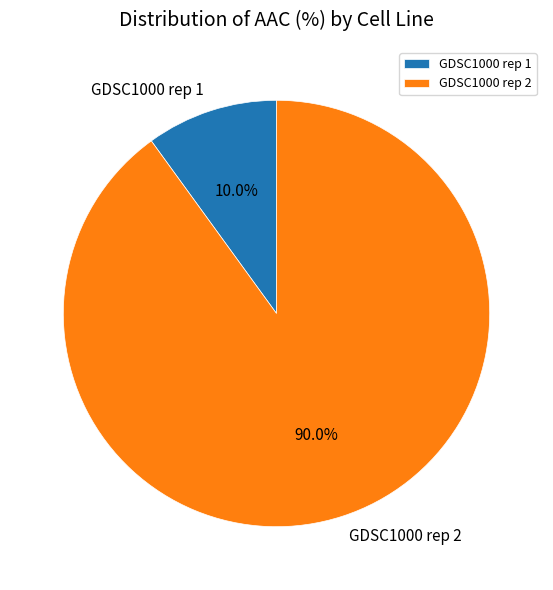

How many segments does this pie chart have?

2